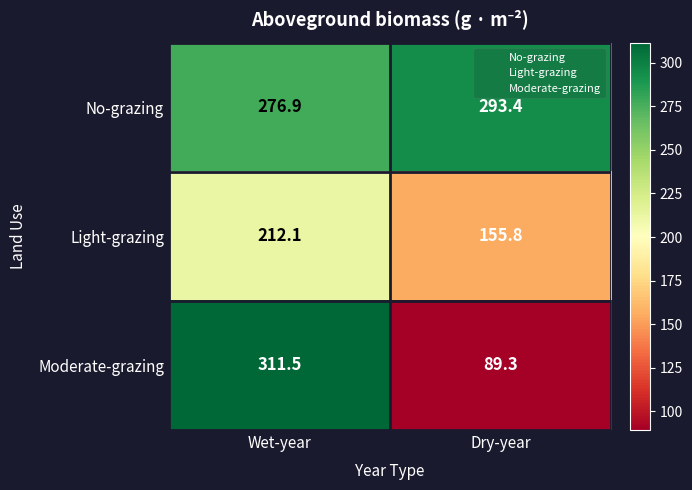

At which category is the sum across all series the highest?

Wet-year